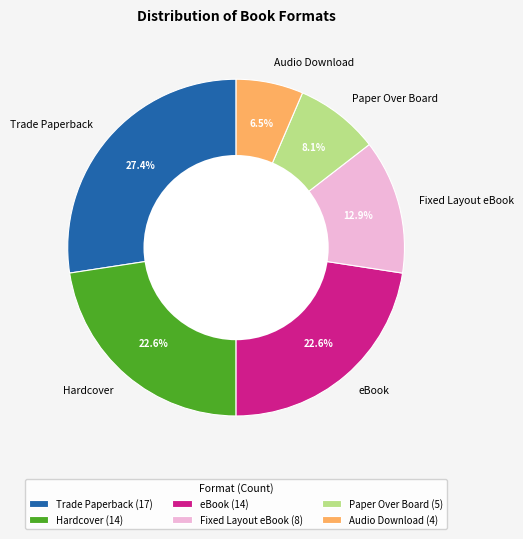

Count the number of slices in the pie.

6